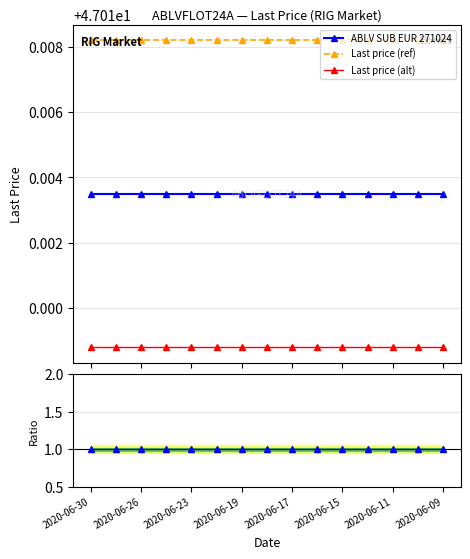

True or false: Ratio to base has a value of 1.4 at 9.

False